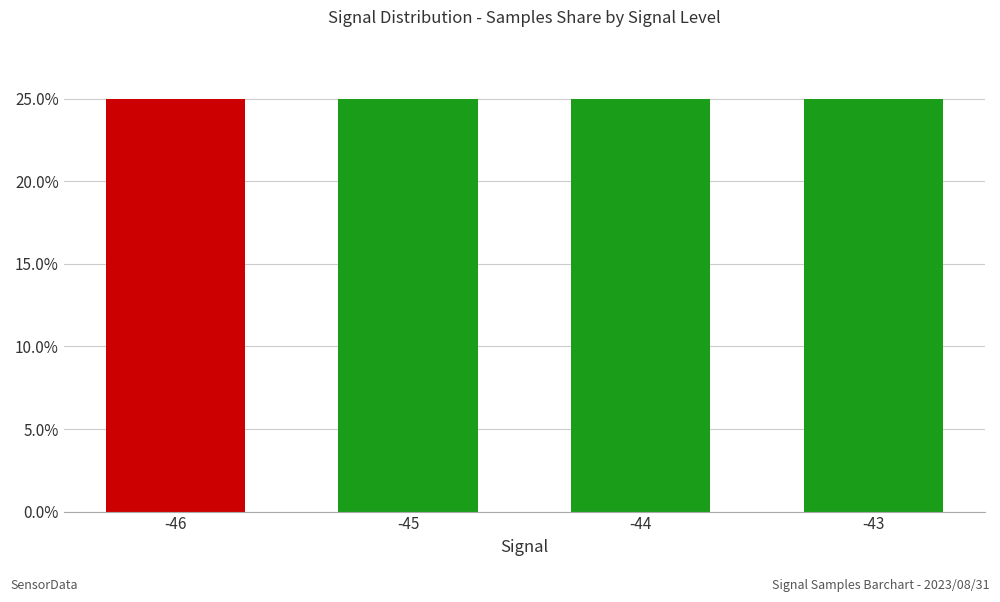

Are the bars grouped side by side (vs. stacked)?

No